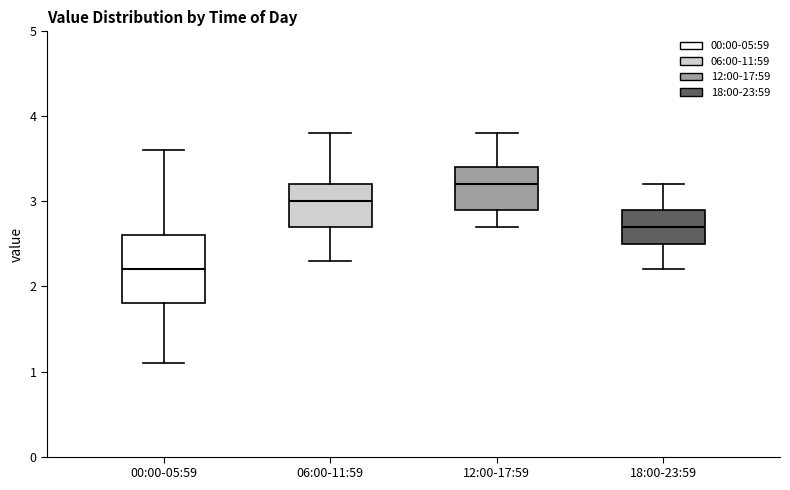

Which box is the tallest, from its lower edge to its upper edge?

00:00-05:59